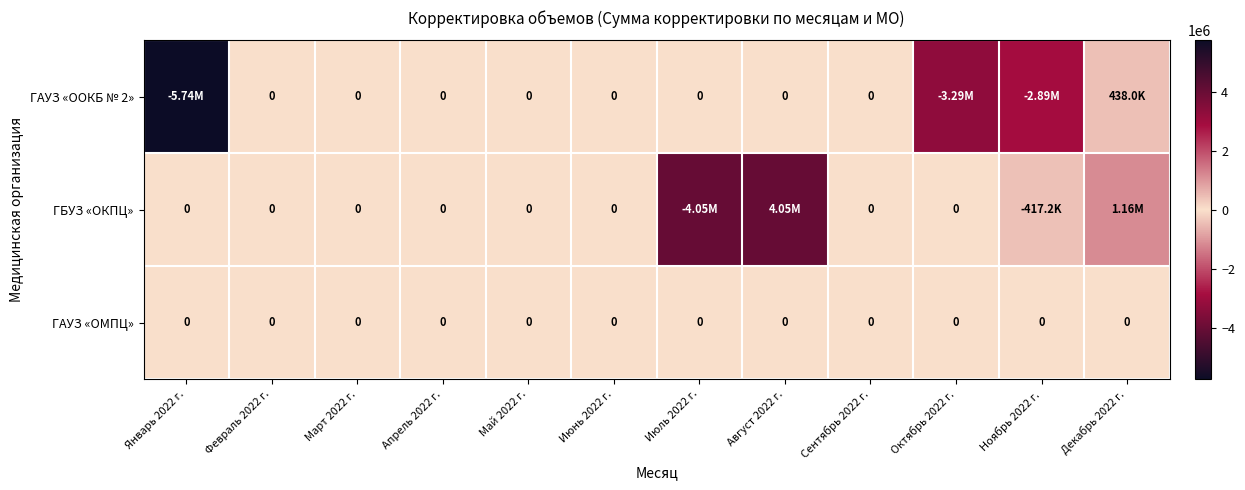

Which series has the largest total across all categories?

ГБУЗ «ОКПЦ»